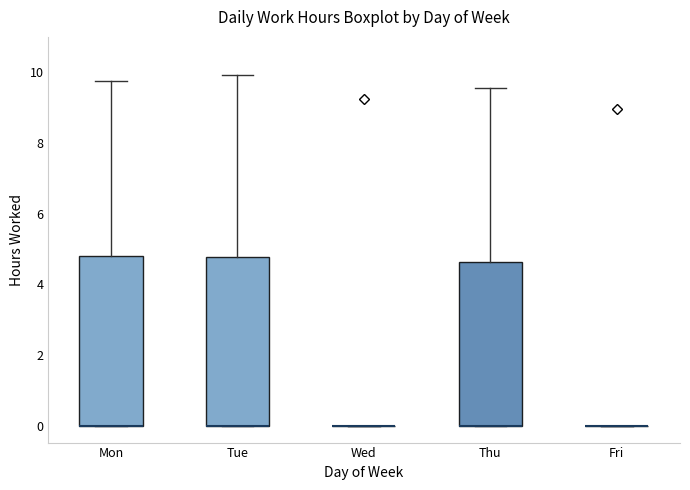

Where is the lower edge of the box for Mon on the y-axis? The values are not printed on the chart, so give them approximately, as read against the axis.

0.0